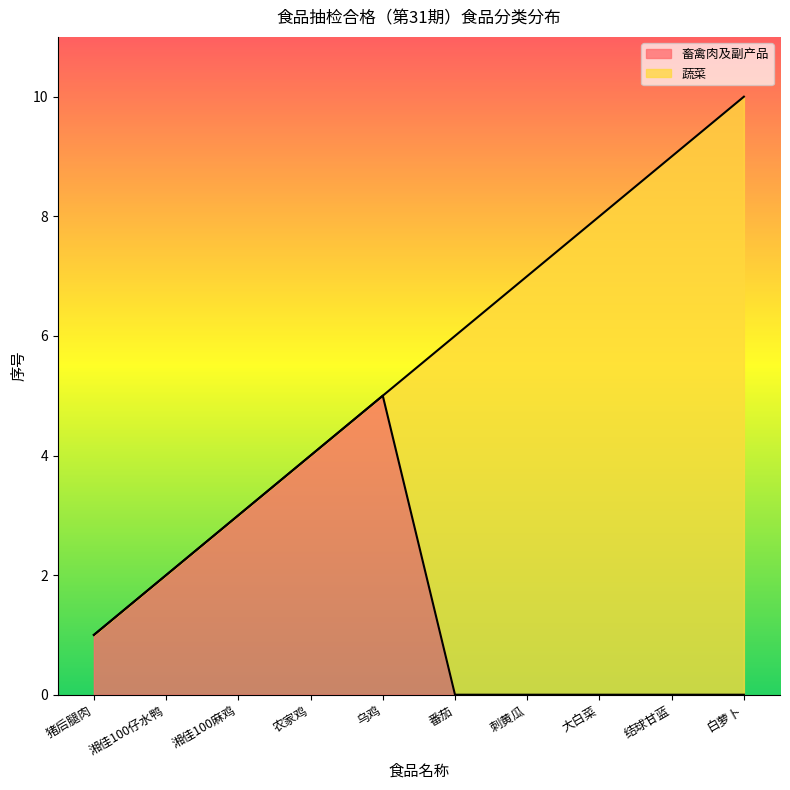

What is the average value?

2